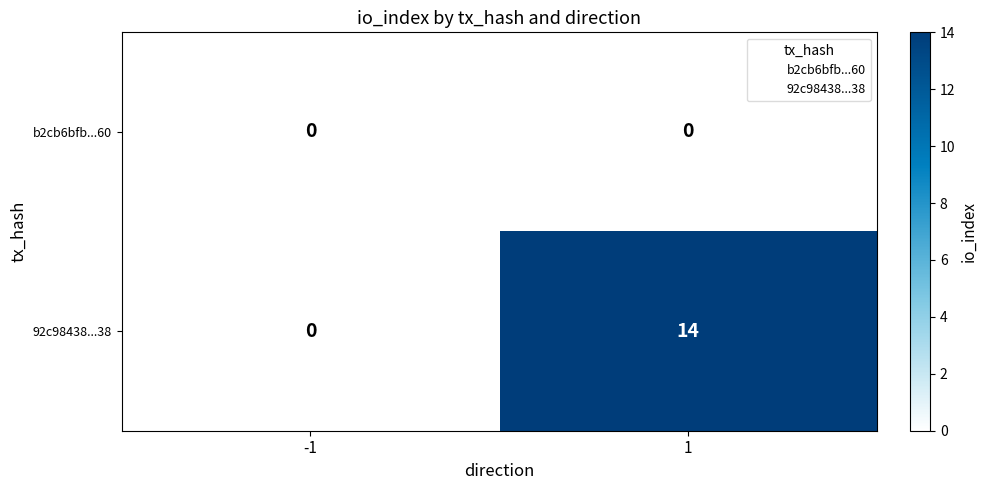

Which series has the largest total across all categories?

92c98438...38